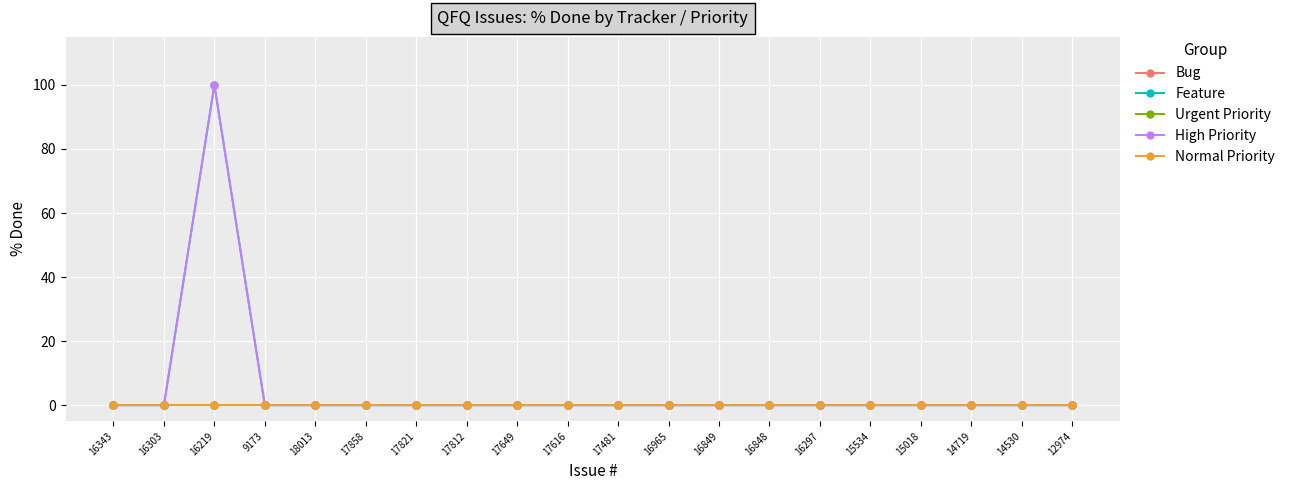

Is the value of Feature at 16219 greater than the value of Bug at 17858?

Yes